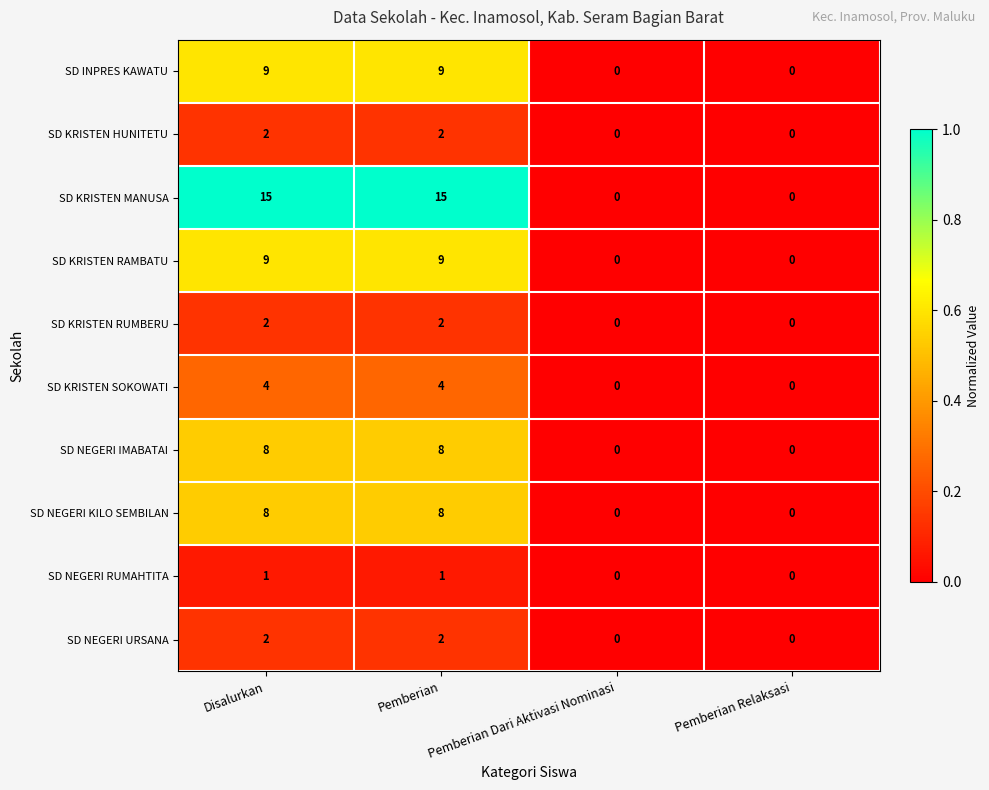

What is the difference between the highest and lowest values at Disalurkan?

14